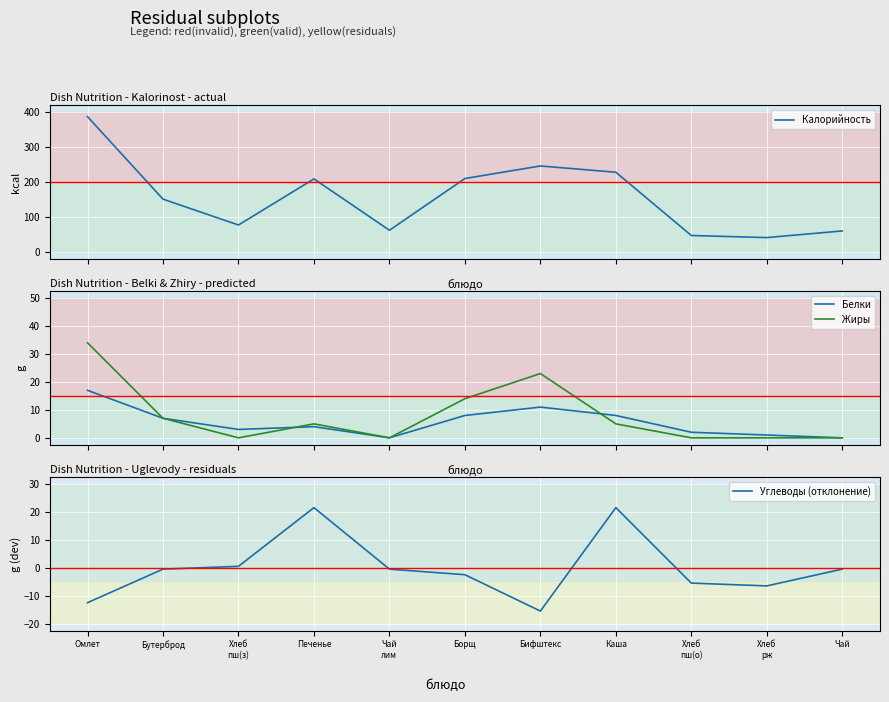

At which label does Белки reach its peak?

Омлет